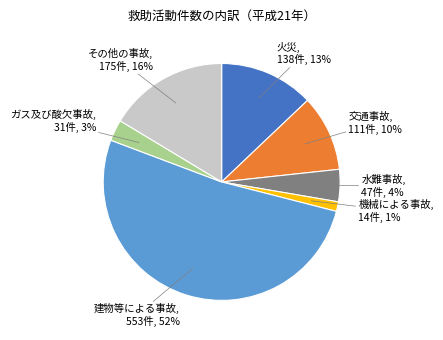

Count the number of slices in the pie.

7